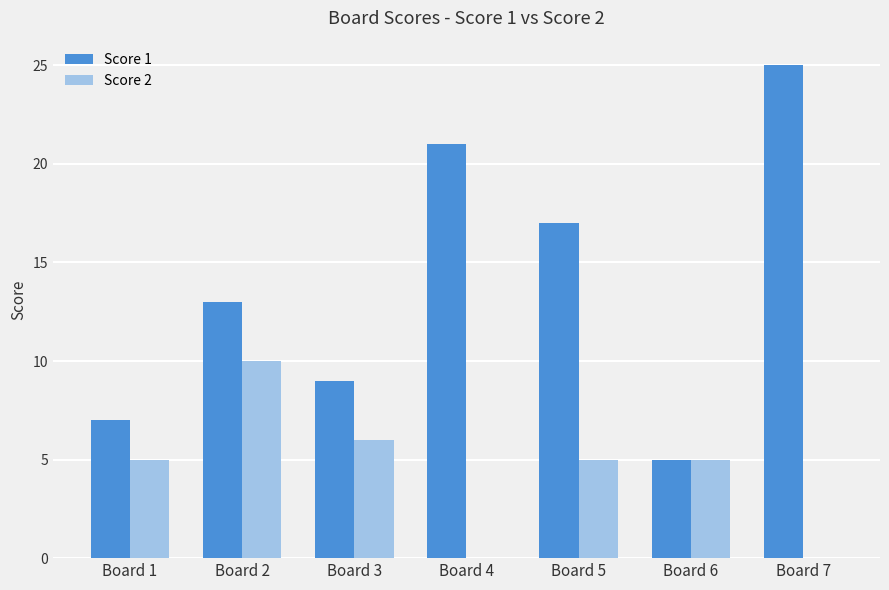

Which label corresponds to the largest value in the chart?

Board 7